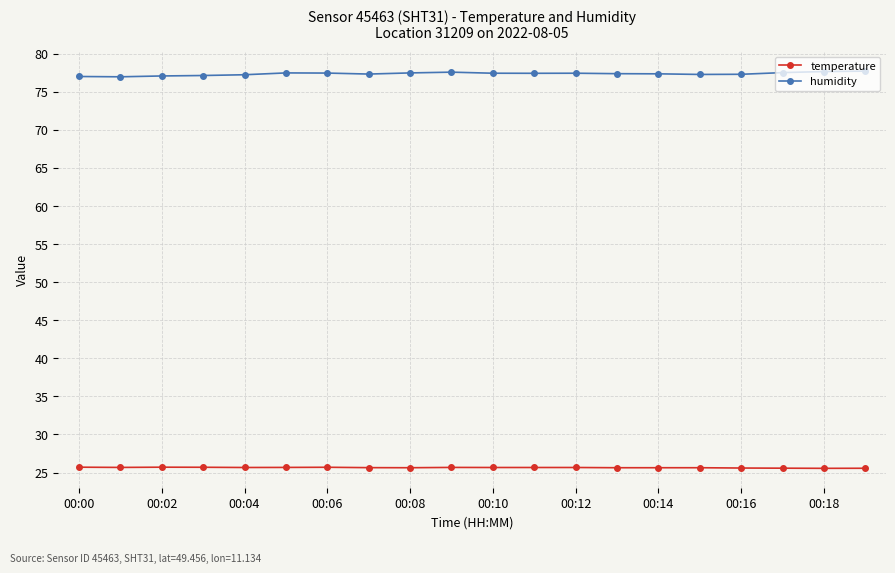

At how many categories does at least one series exceed 39?

20